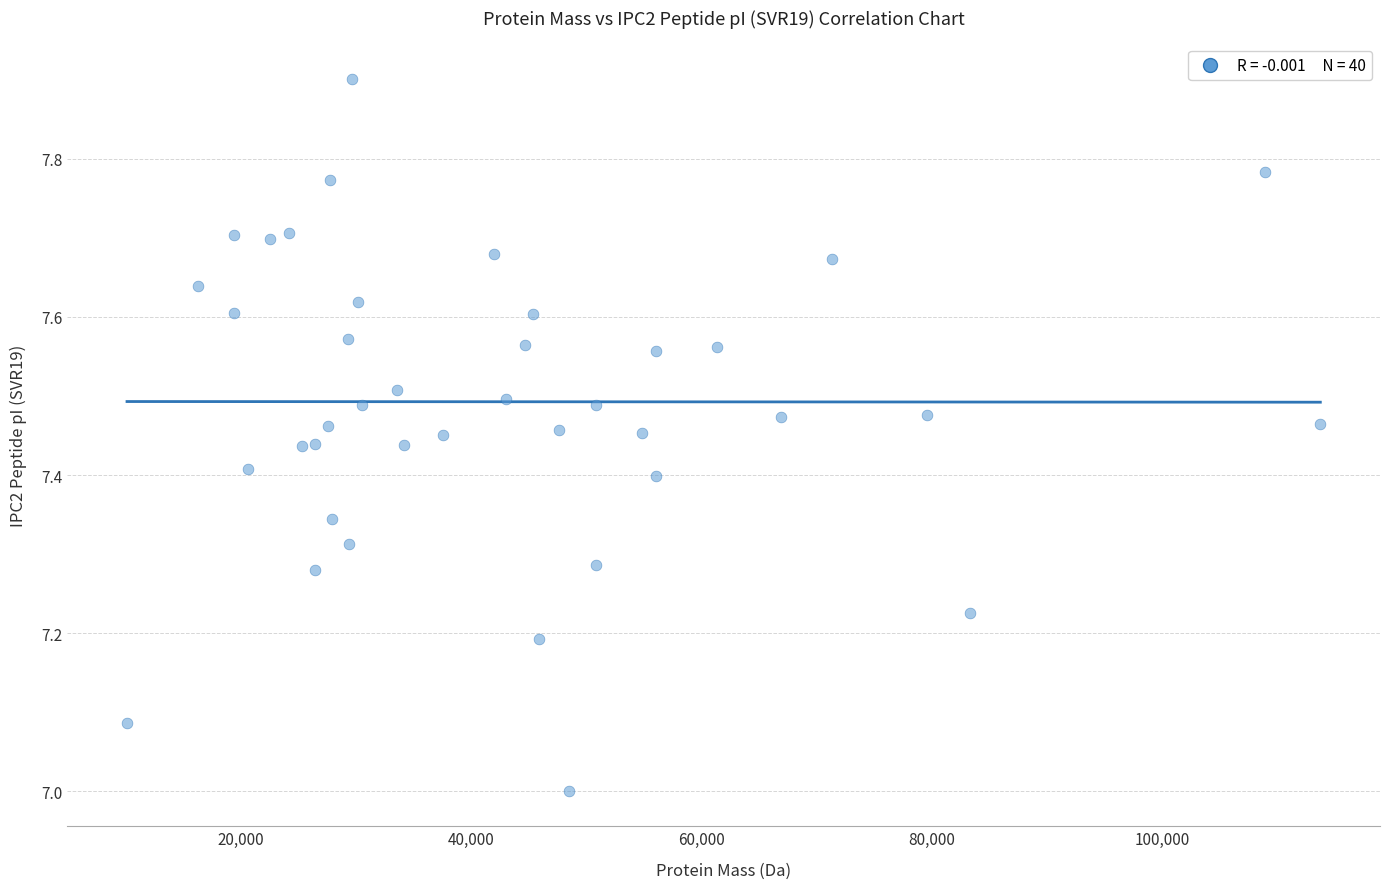

What is the range of X values (max minus min)?

103613.9